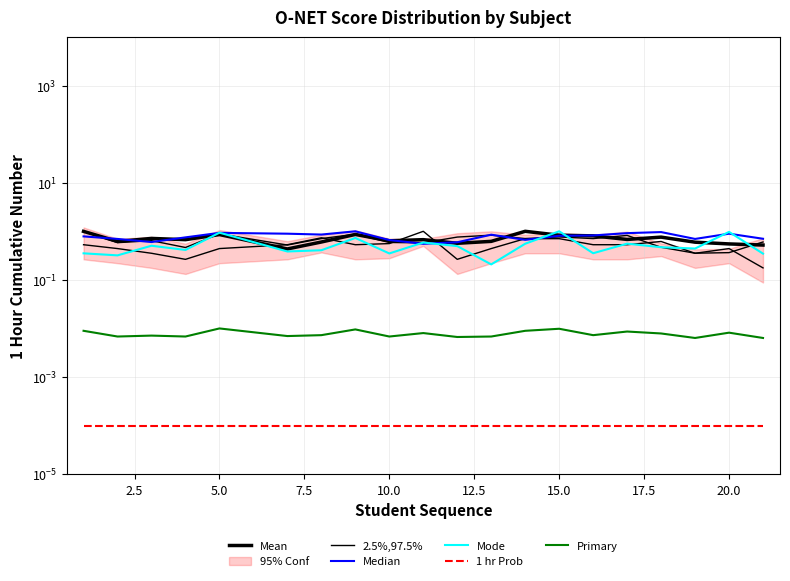

The value of Primary at 5.0 is 0.0. True or false?

False